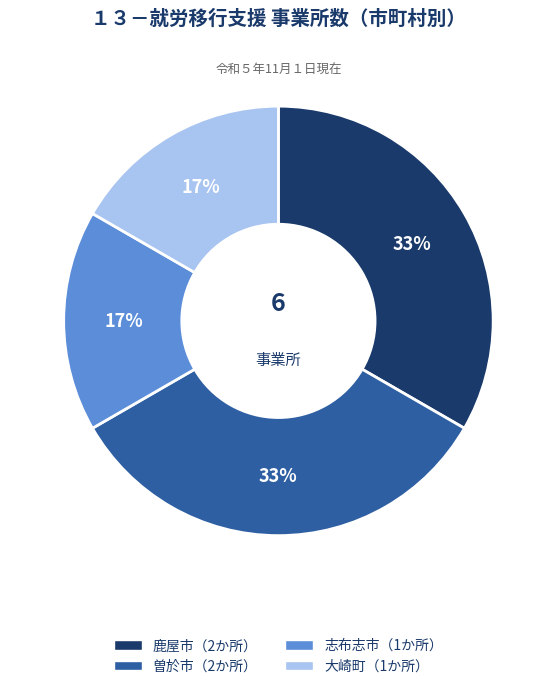

Does any single category account for the majority?

No